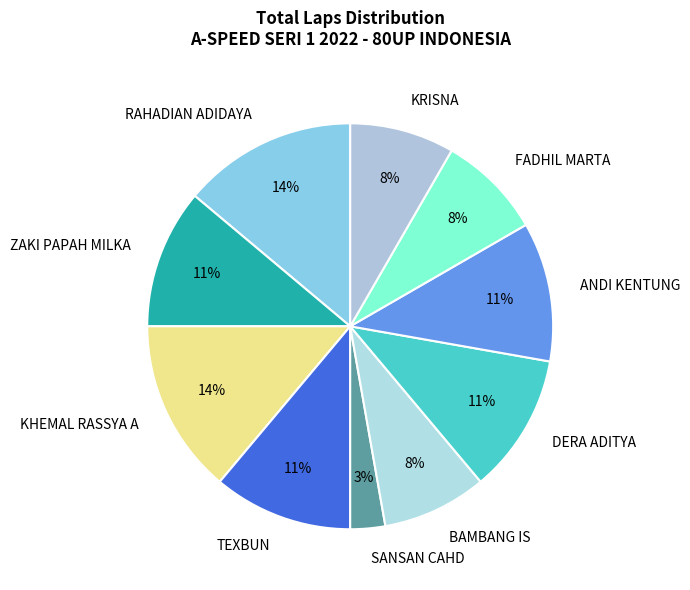

Which slice is the smallest?

SANSAN CAHD